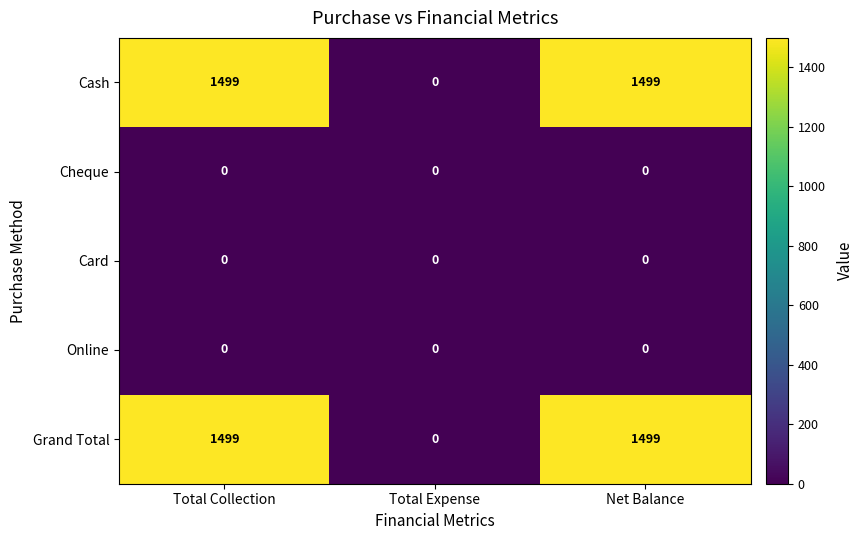

What is the approximate value of Grand Total at Net Balance?

1499